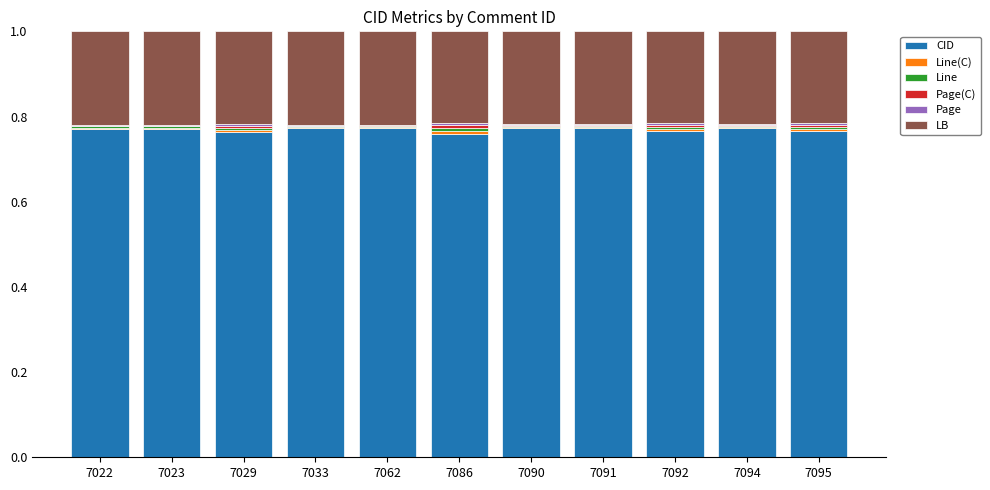

What is the sum of all CID values?

8.5